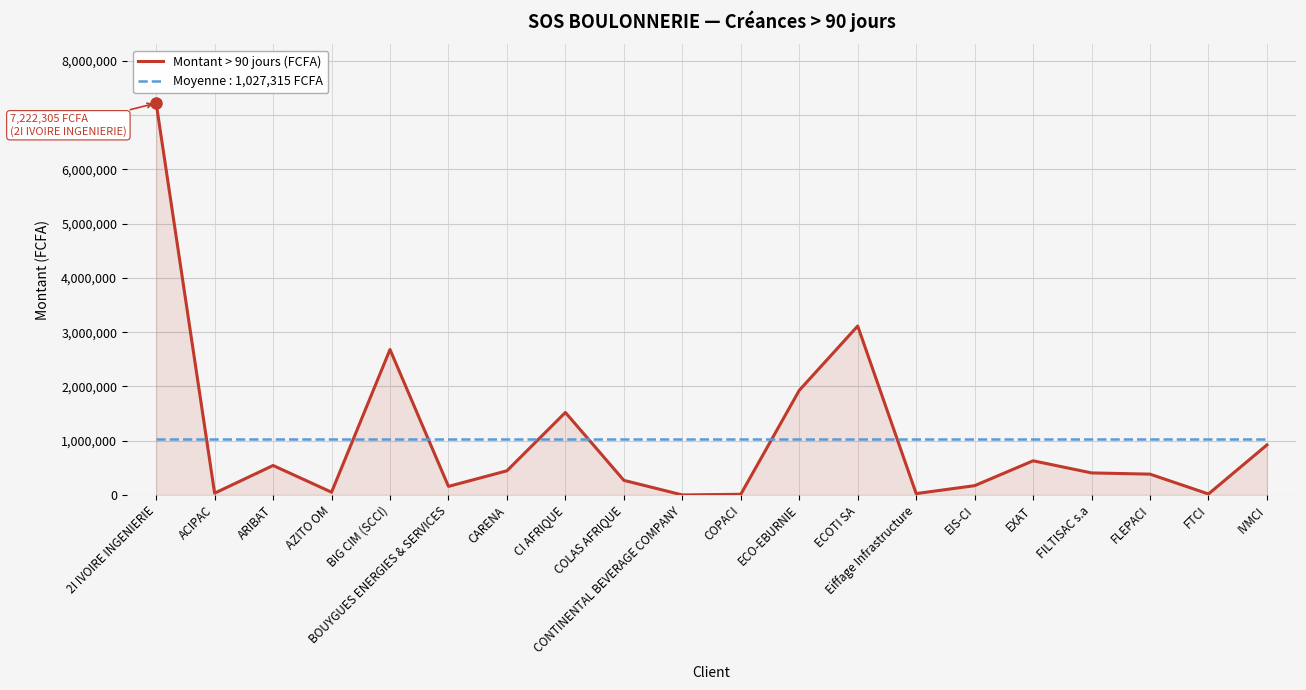

List the series in order of their peak value, lowest first.

Moyenne : 1,027,315 FCFA, Montant > 90 jours (FCFA)